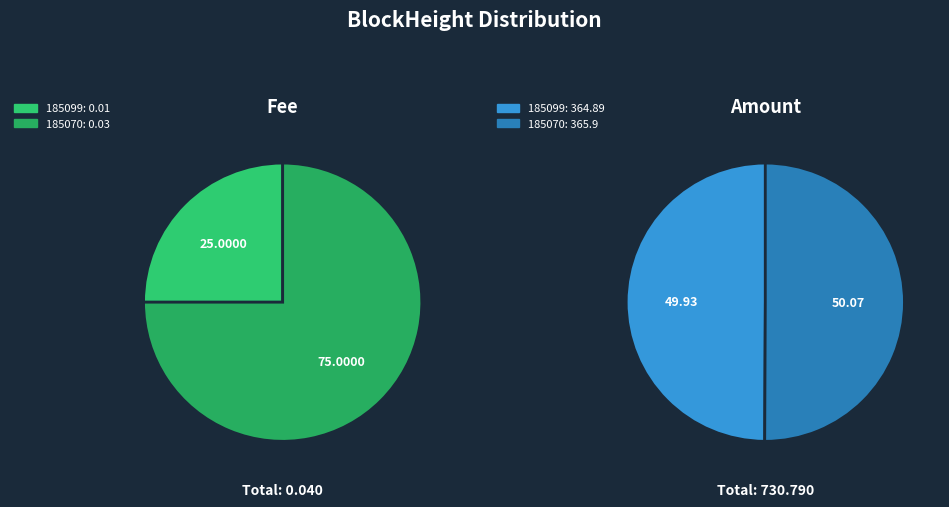

Is it true that 185070 is 50% of the pie?

True